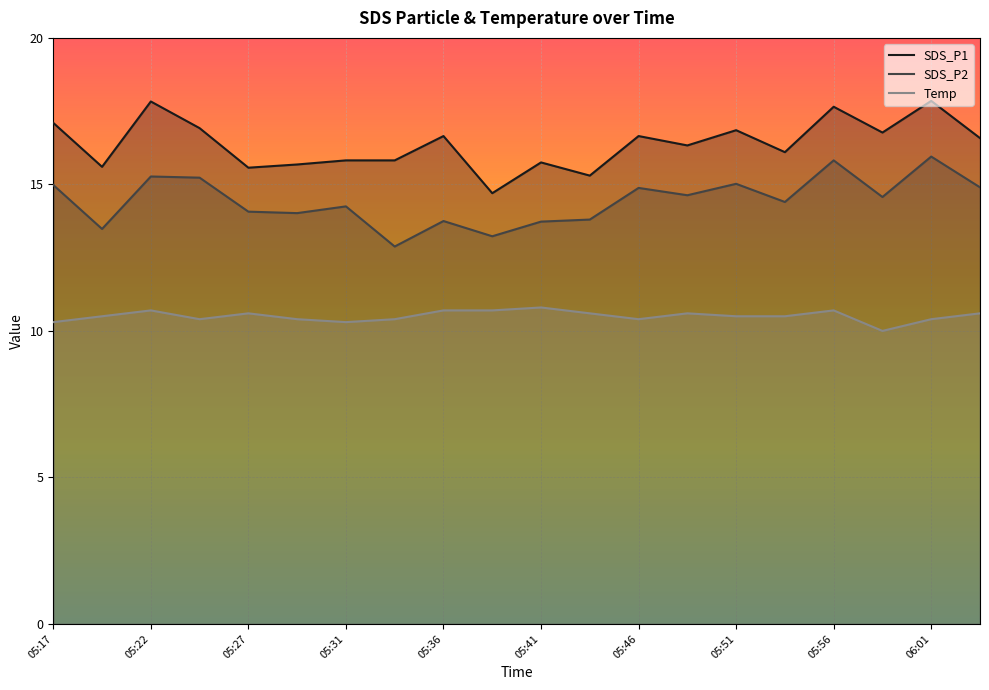

What is the difference between the highest and lowest values at 05:31?

5.5